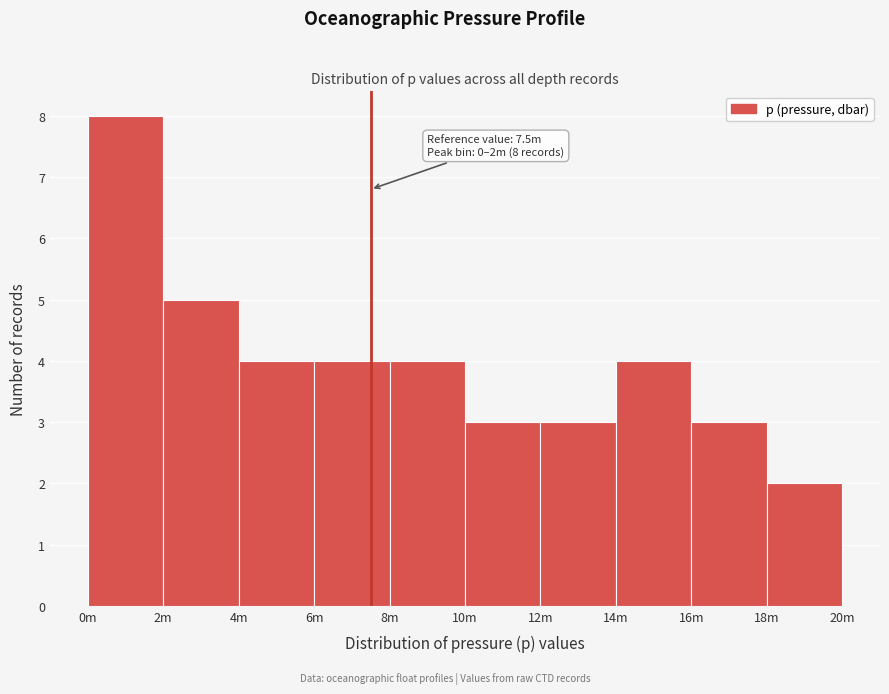

Reading left to right, what are all the values shown in this chart?

0m=8	2m=5	4m=4	6m=4	8m=4	10m=3	12m=3	14m=4	16m=3	18m=2